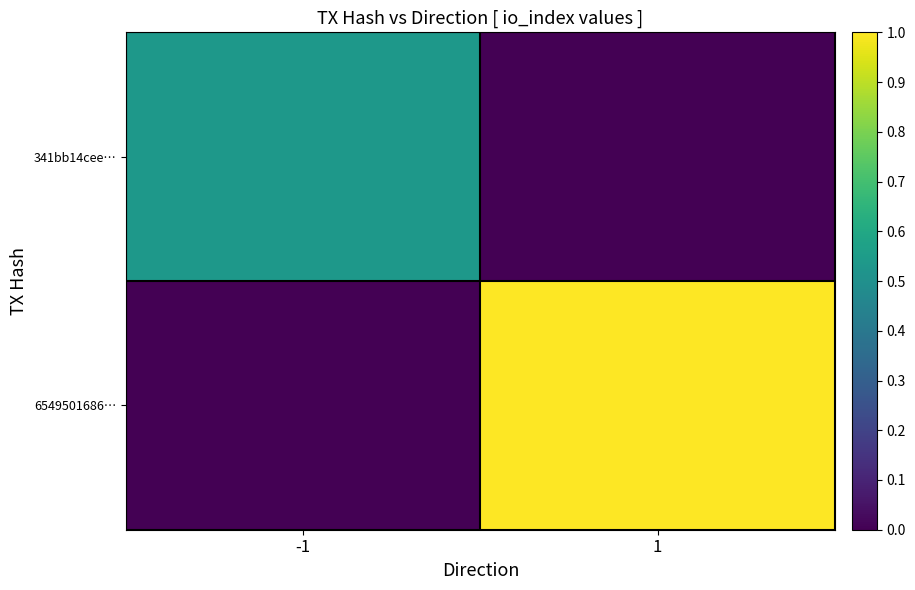

Rank the series by their average value, from lowest to highest.

341bb14cee…, 6549501686…